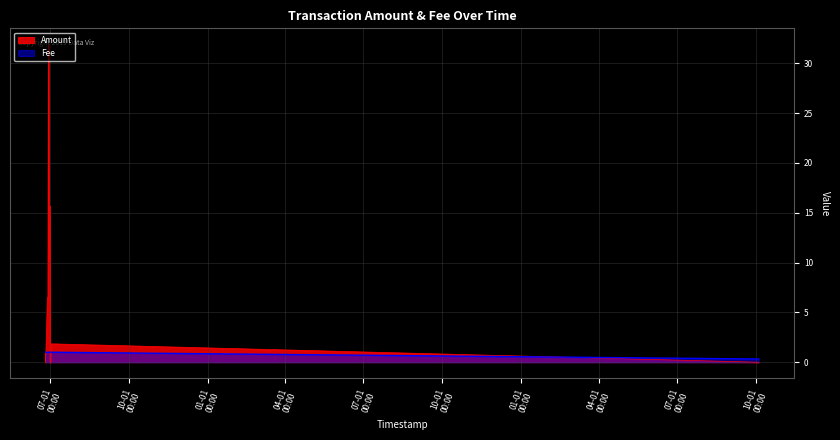

Where is the first local minimum for Amount?

2017-06-25 16:27:18